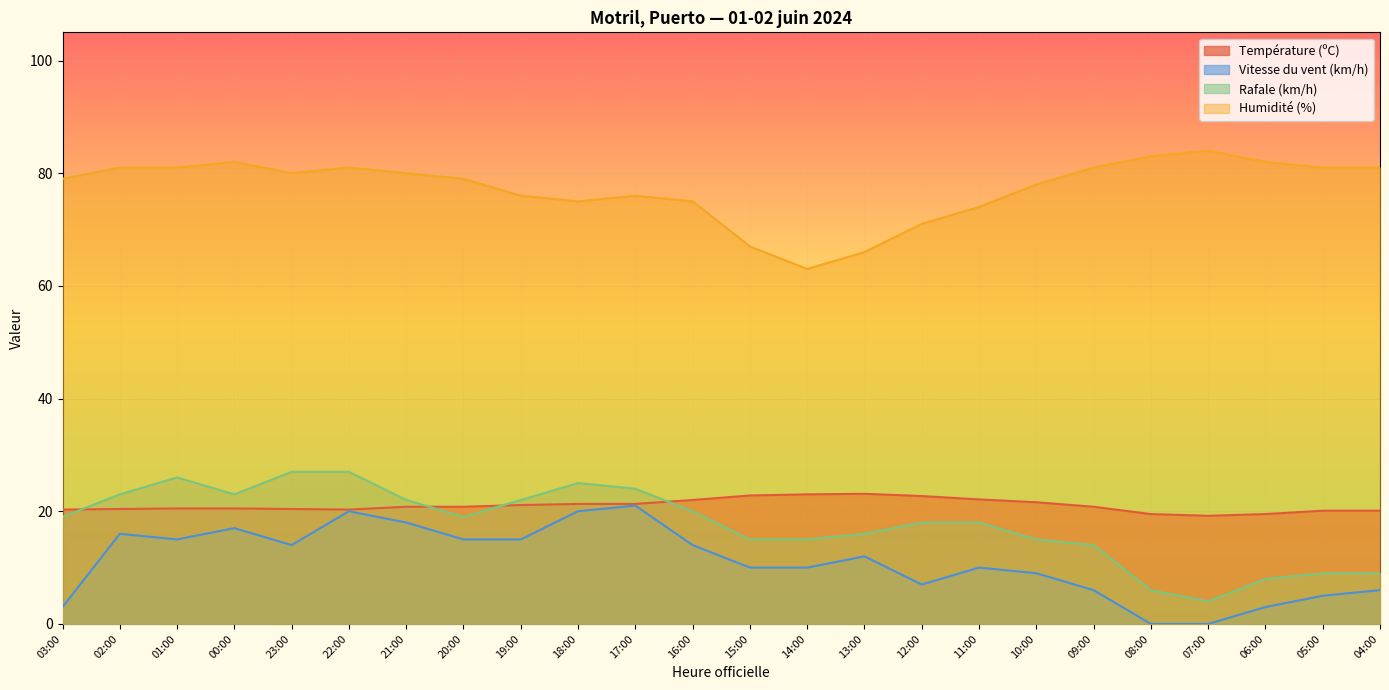

What is the difference between the maximum and second lowest values in the Humidité (%) series?

18.0